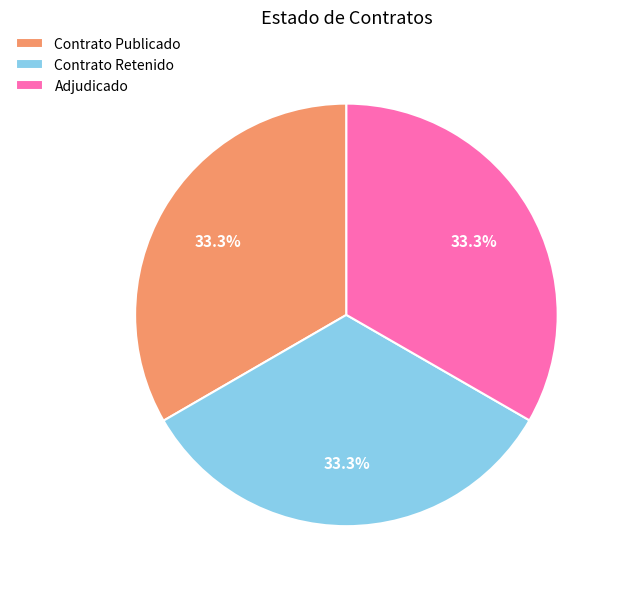

What is the ratio of the value at Contrato Retenido to the value at Adjudicado?

1.0